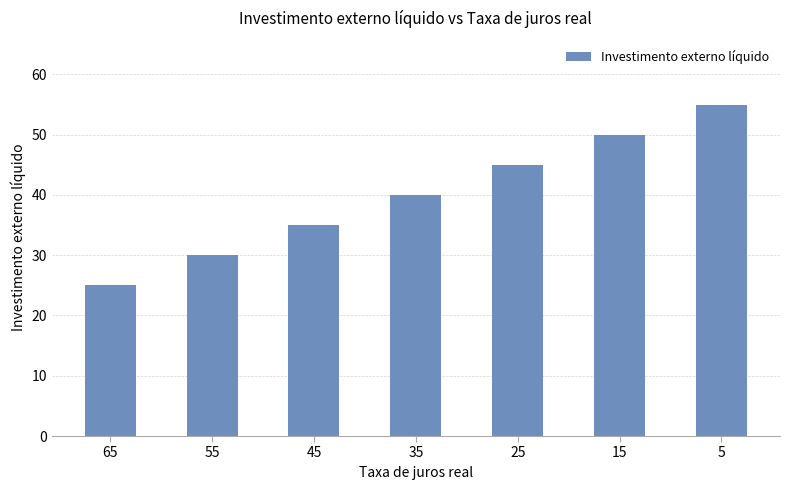

List the labels in order of value, largest first.

5, 15, 25, 35, 45, 55, 65